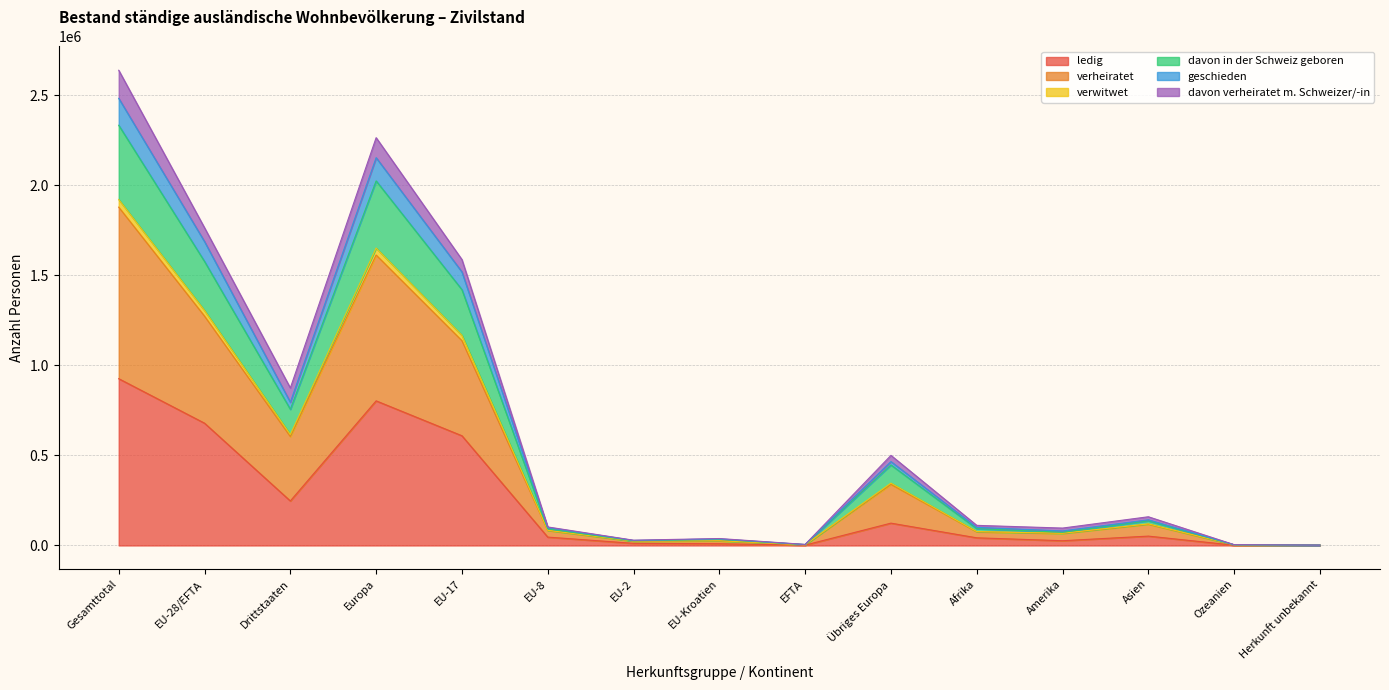

What are all the series names shown in the legend?

ledig, verheiratet, verwitwet, davon in der Schweiz geboren, geschieden, davon verheiratet m. Schweizer/-in